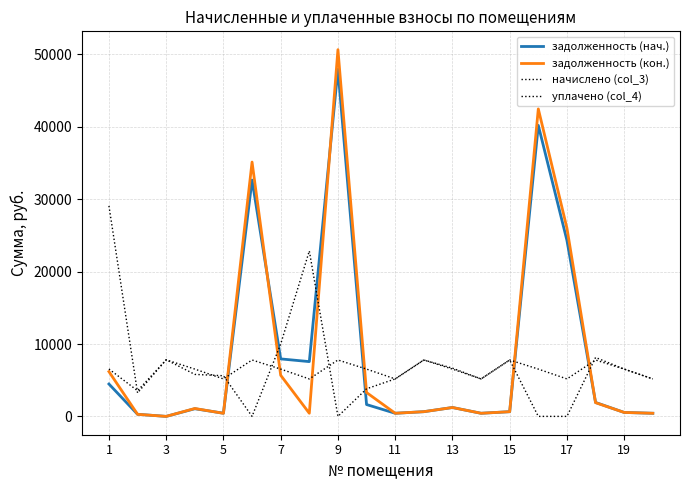

Is this an area chart (filled region under the line)?

No